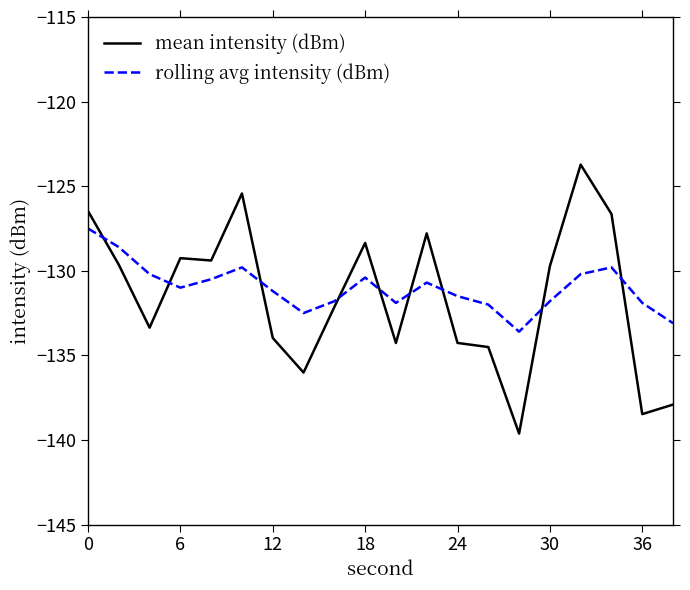

What is the smallest value displayed?

-139.6